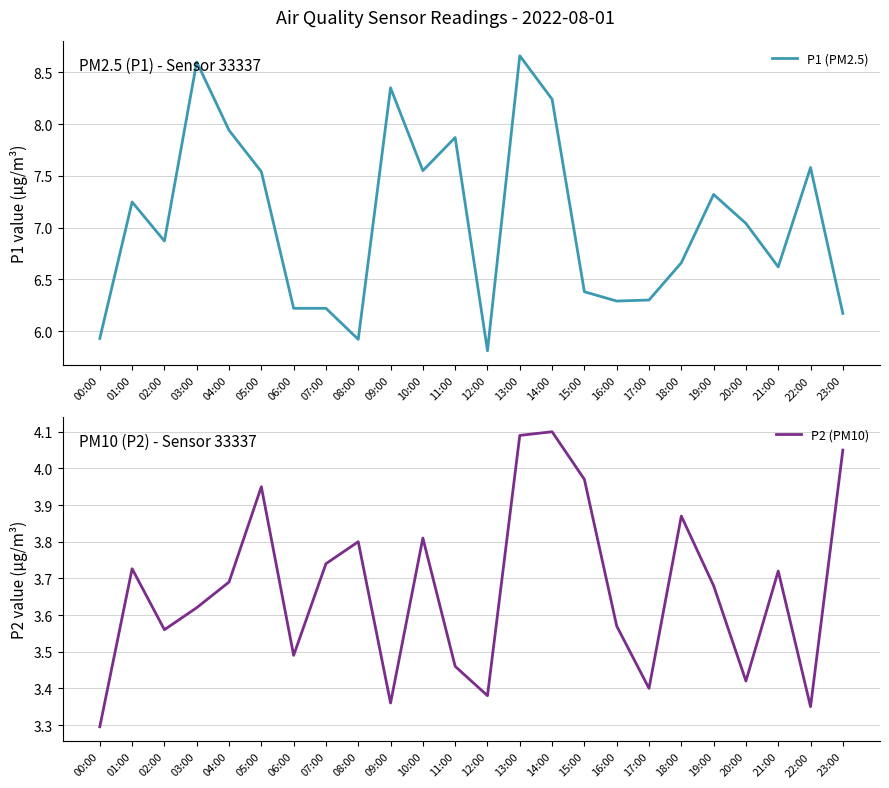

Rank the series at 16:00 from lowest to highest value.

P2 (PM10), P1 (PM2.5)